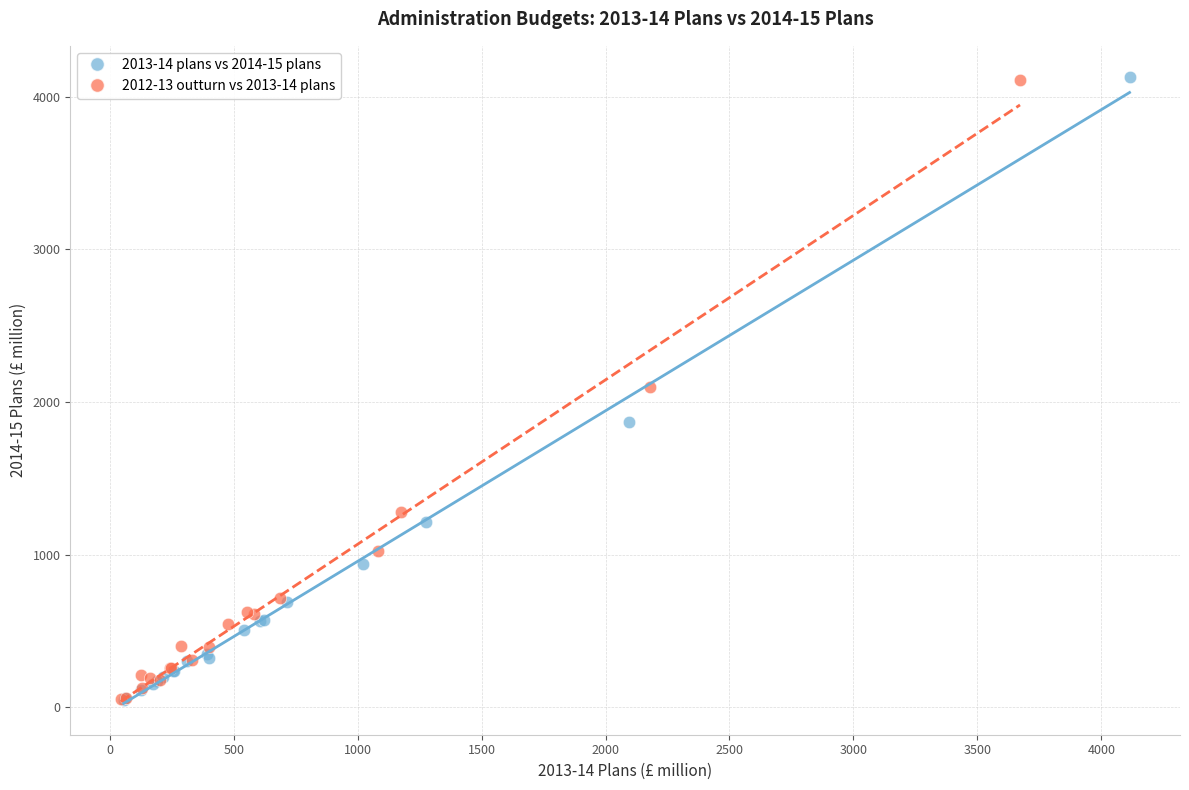

Which series has the largest Y range (max minus min)?

2013-14 plans vs 2014-15 plans